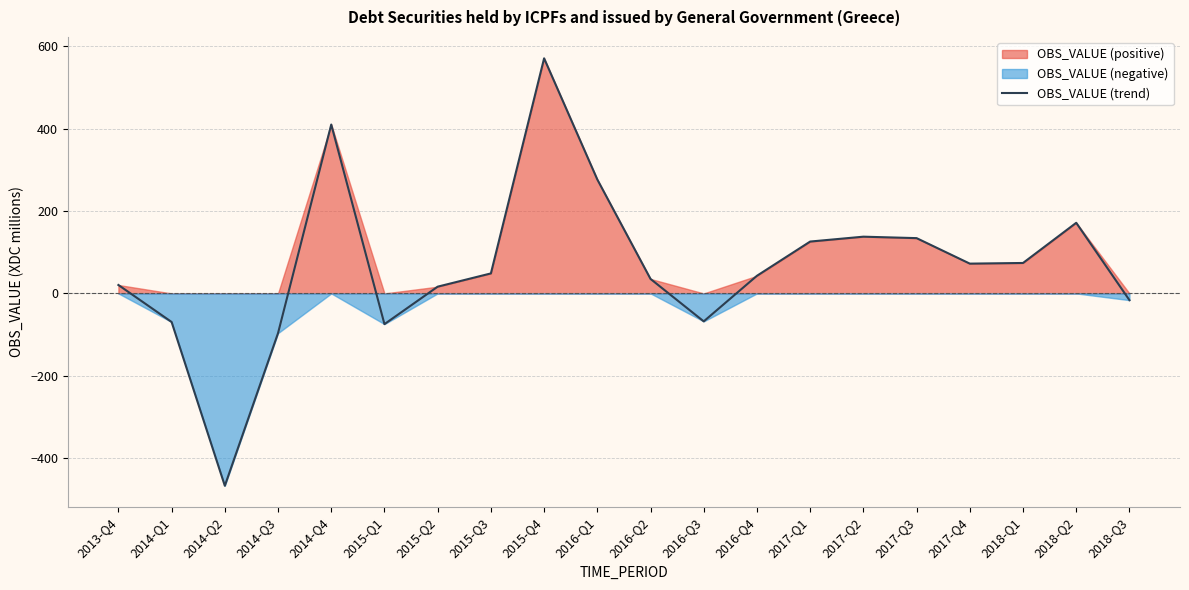

What is the label of the 5th point from the left?

2014-Q4